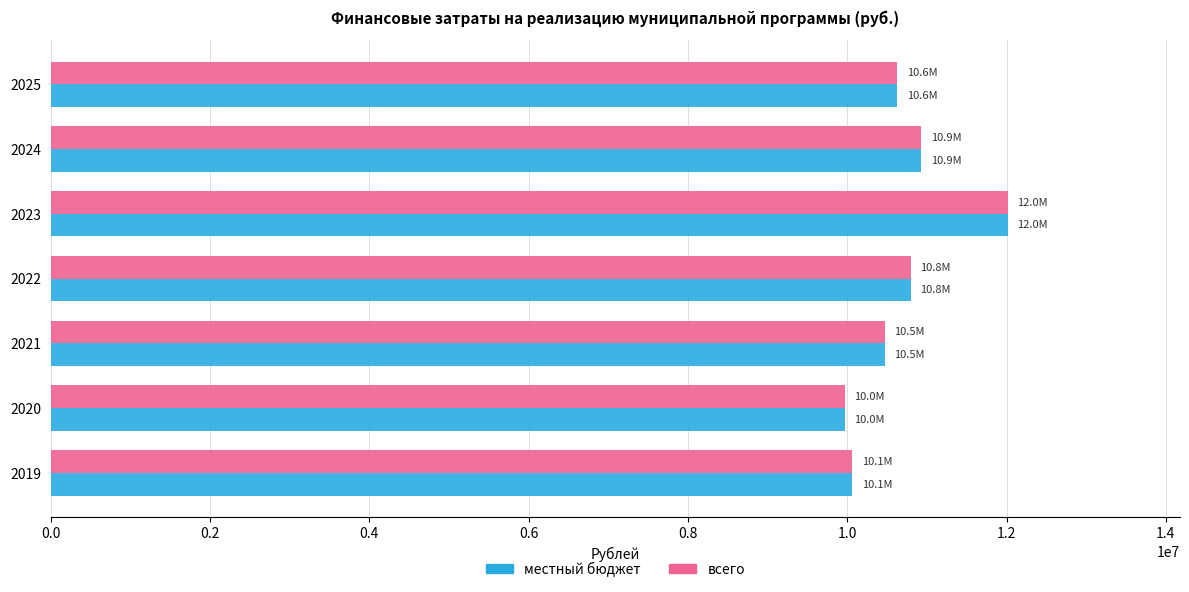

The value of местный бюджет at 2020 is 9966624.3. True or false?

True